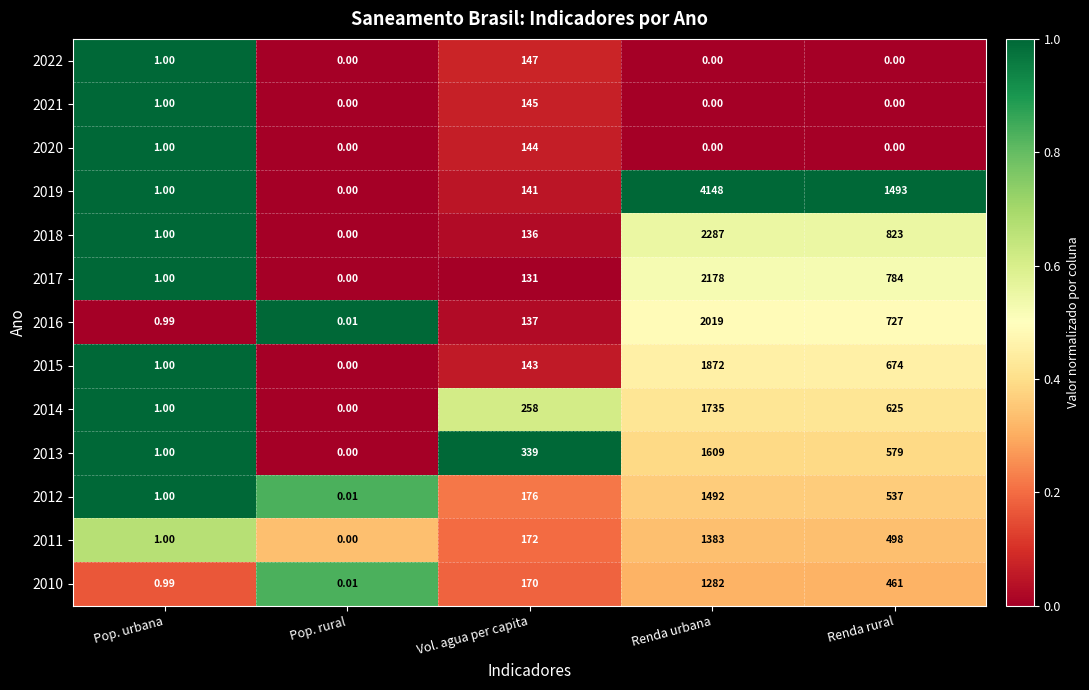

Is the value of 2012 at Vol. agua per capita greater than the value of 2022 at Renda urbana?

Yes